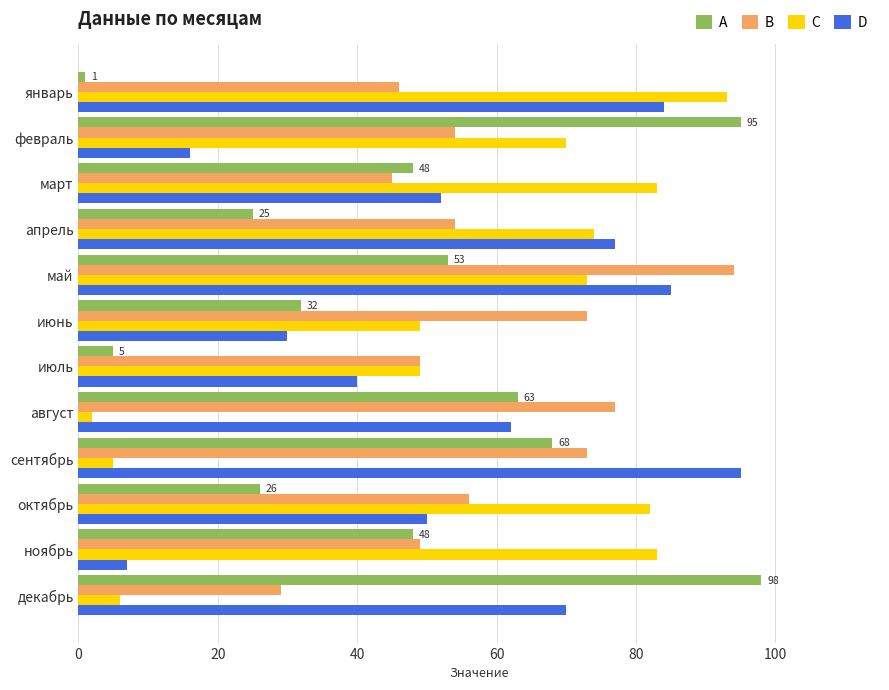

What value does the В series have at июль?

49